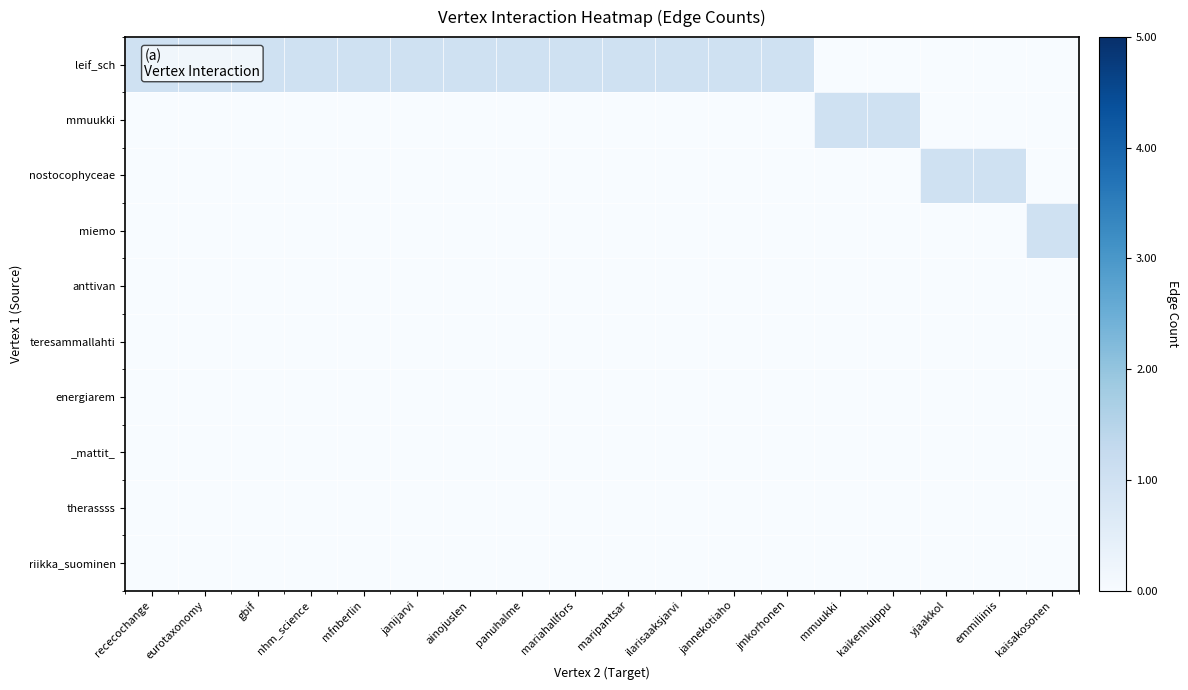

Which series has the largest range (max minus min)?

leif_sch